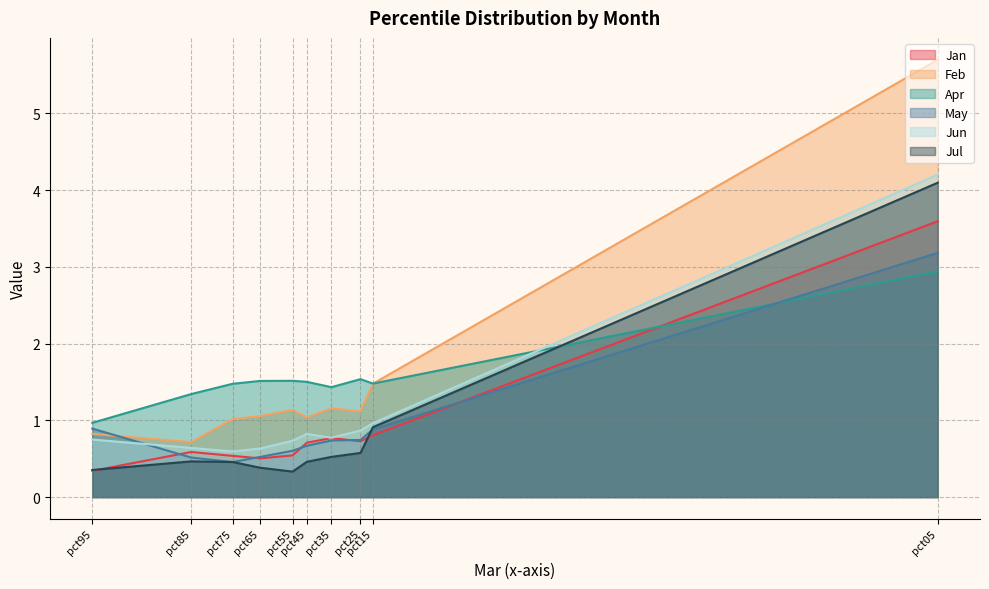

What is the approximate value of Jun at pct05?

4.2